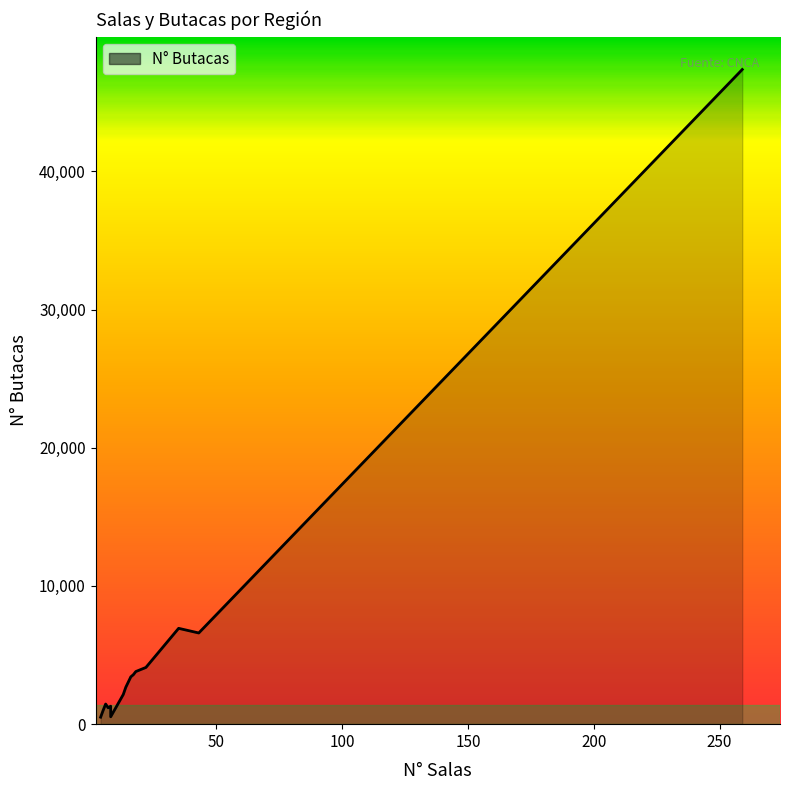

The N° Salas series shows 16 at O'Higgins. True or false?

True